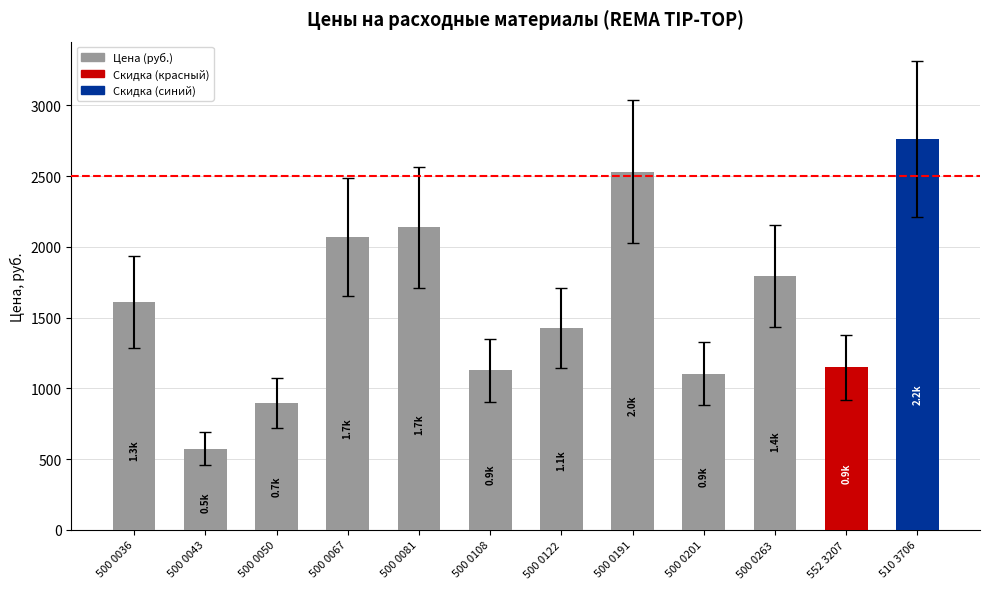

How many values are below 1610?

6